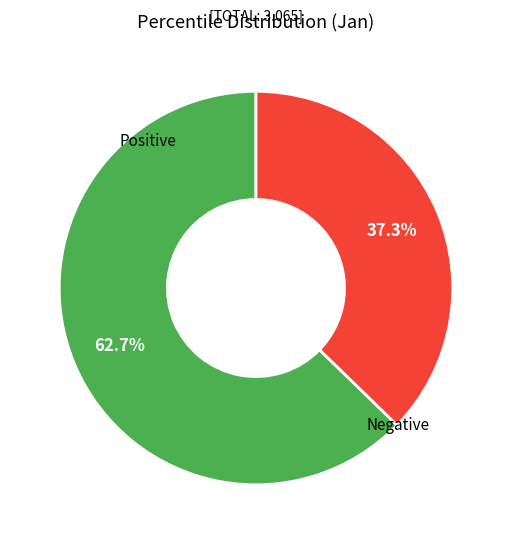

Combined, what portion of the pie is Negative and Positive?

100.0%